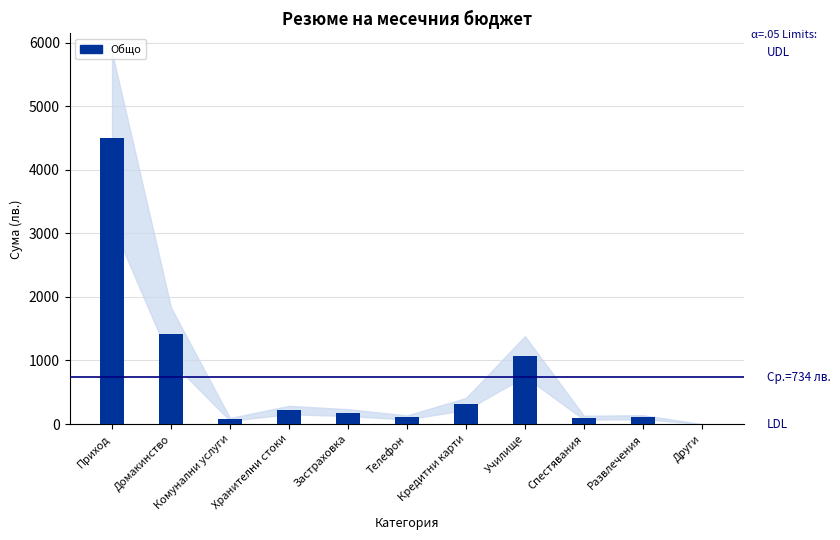

What is the sum of the values at Училище and Приход?

5563